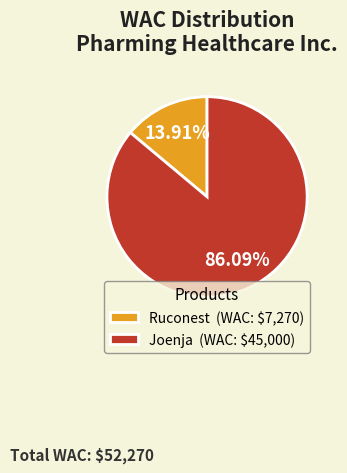

Which slice is the largest?

Joenja (WAC: $45,000)